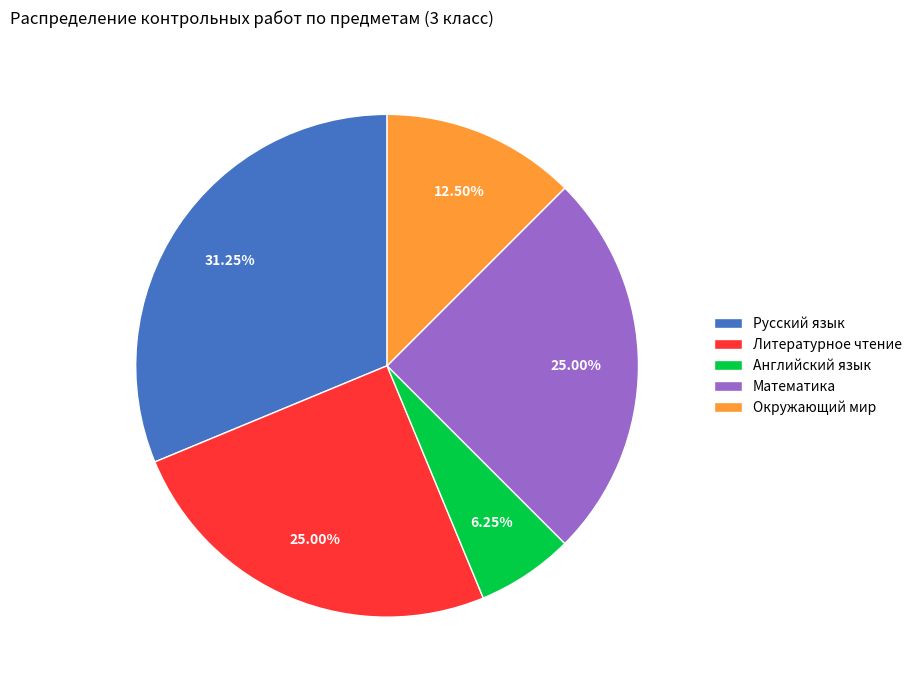

Which category has the smallest portion of the pie?

Английский язык